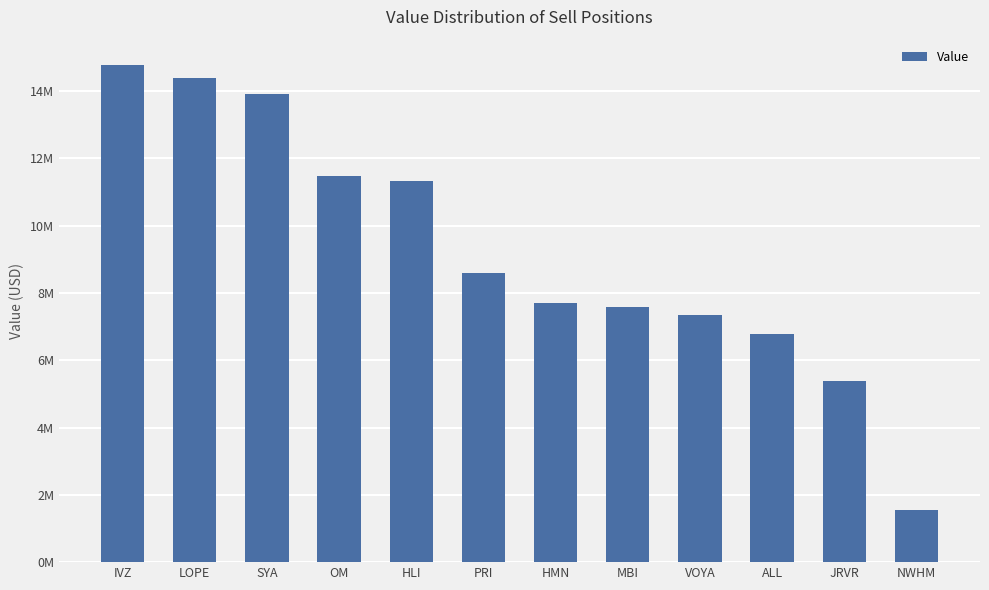

Which has a higher value, SYA or MBI?

SYA